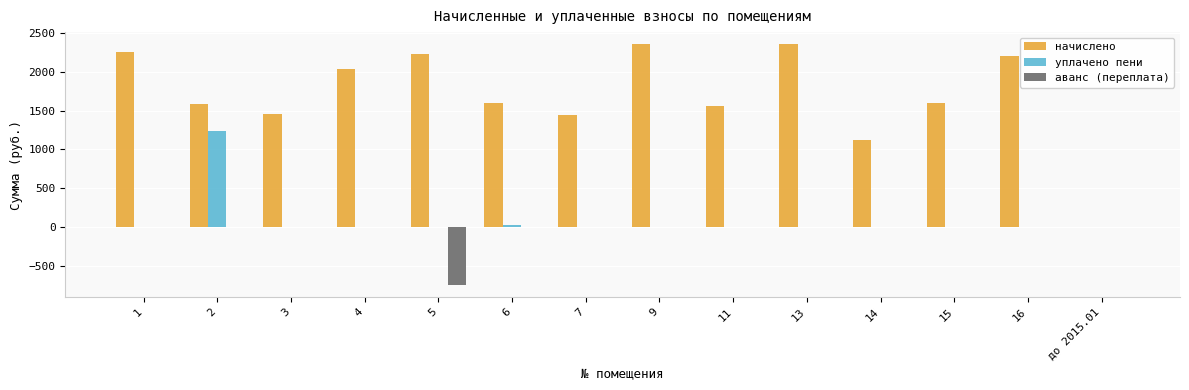

Are the bars horizontal?

No